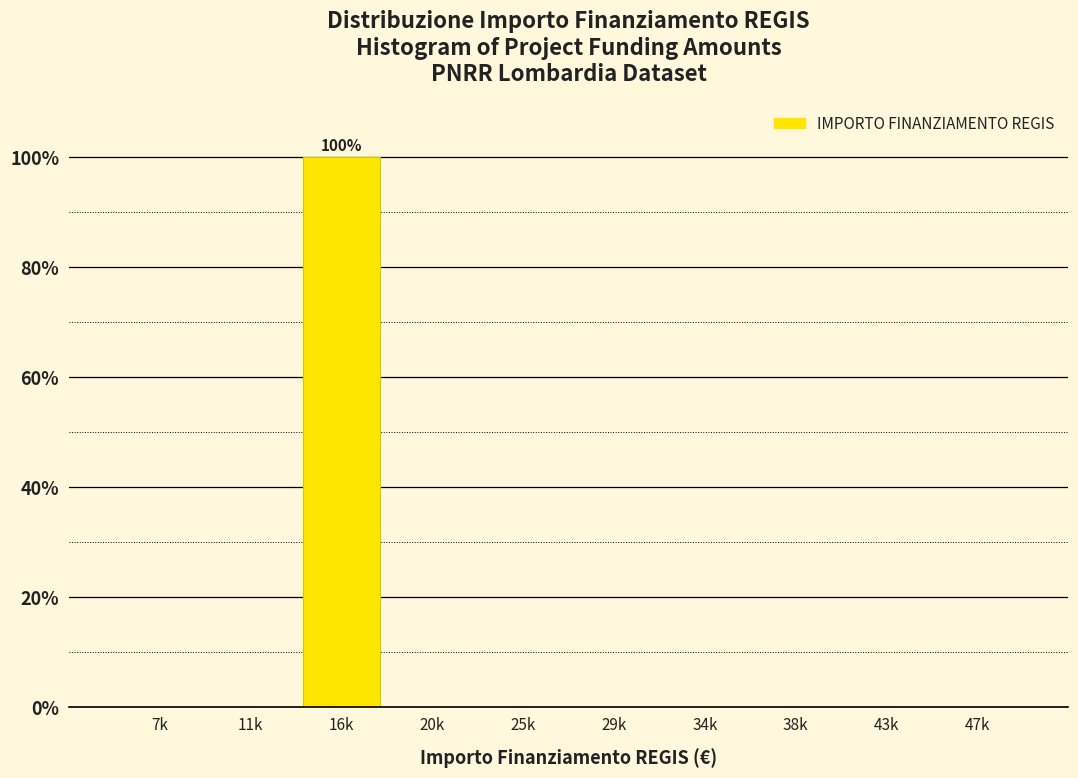

Reading left to right, extract all data points from this chart.

7k=0	11k=0	16k=100	20k=0	25k=0	29k=0	34k=0	38k=0	43k=0	47k=0